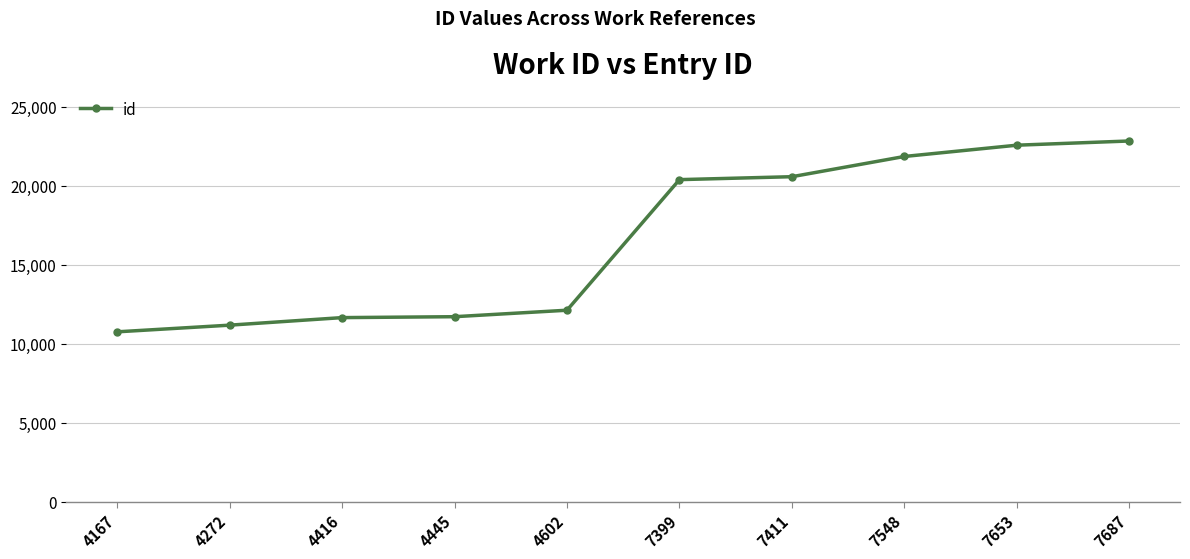

Is it true that the value at 7687 is 12516?

False